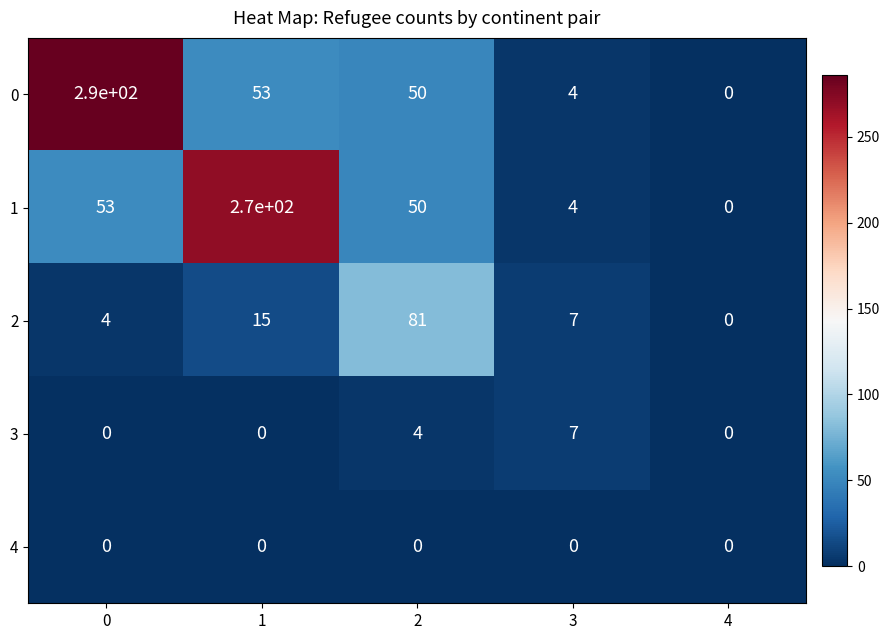

Is it true that 1 equals 270 at 1?

True